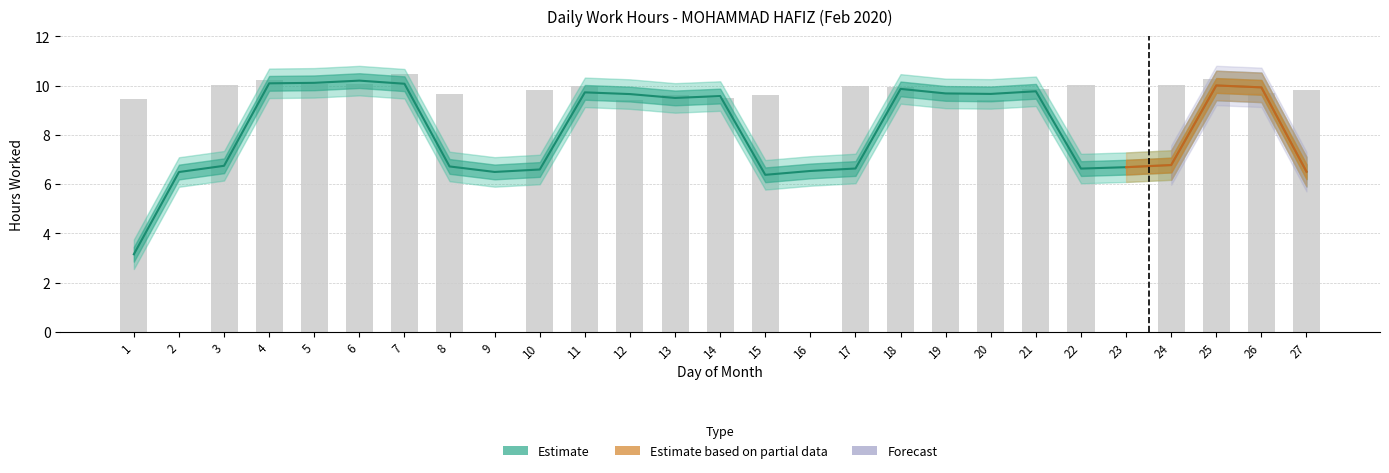

What is the change in value from 4 to 13?

-0.6